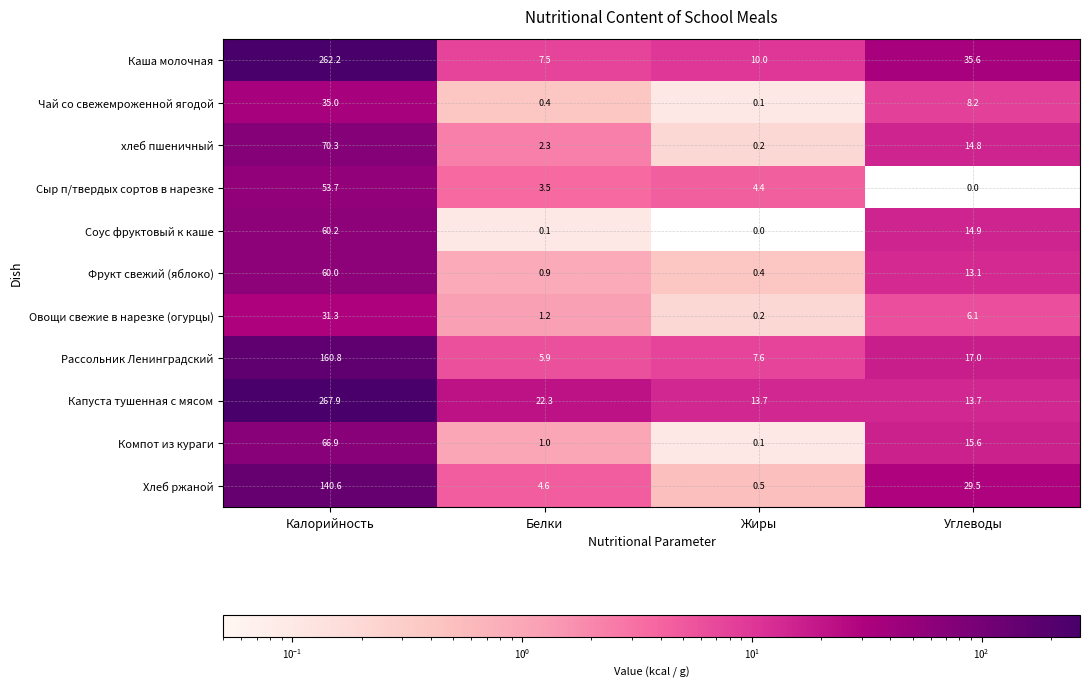

Is the value of Хлеб ржаной at Жиры greater than the value of хлеб пшеничный at Углеводы?

No